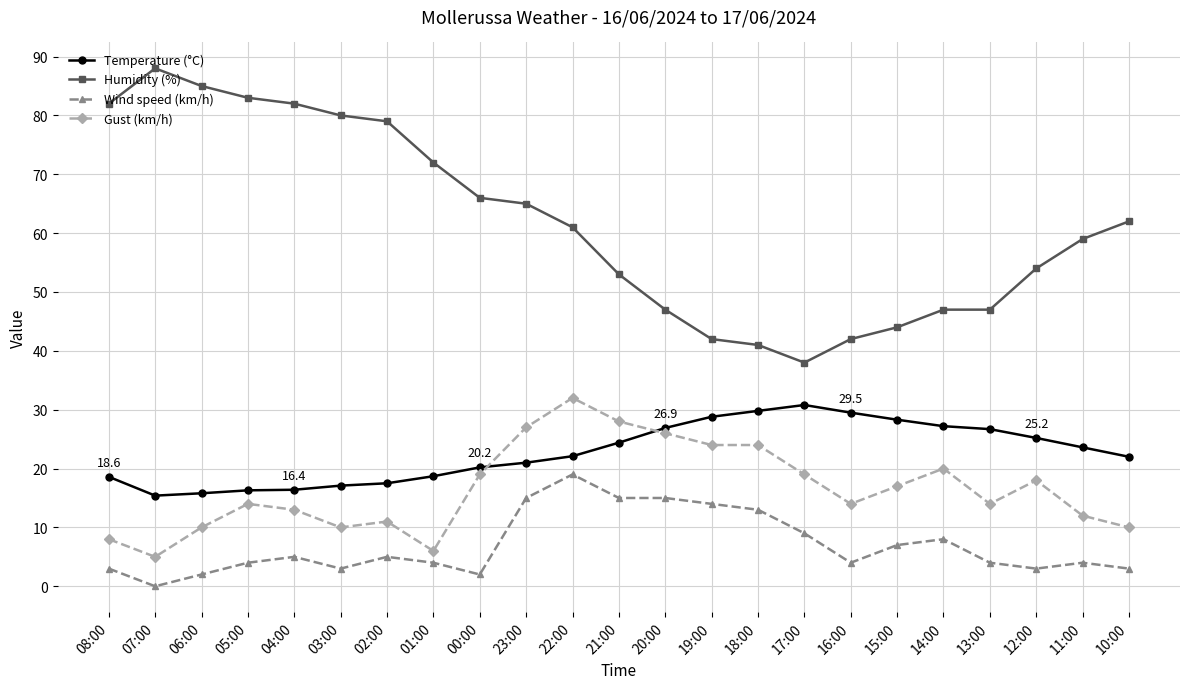

The value of Temperature (°C) at 04:00 is 16.4. True or false?

True